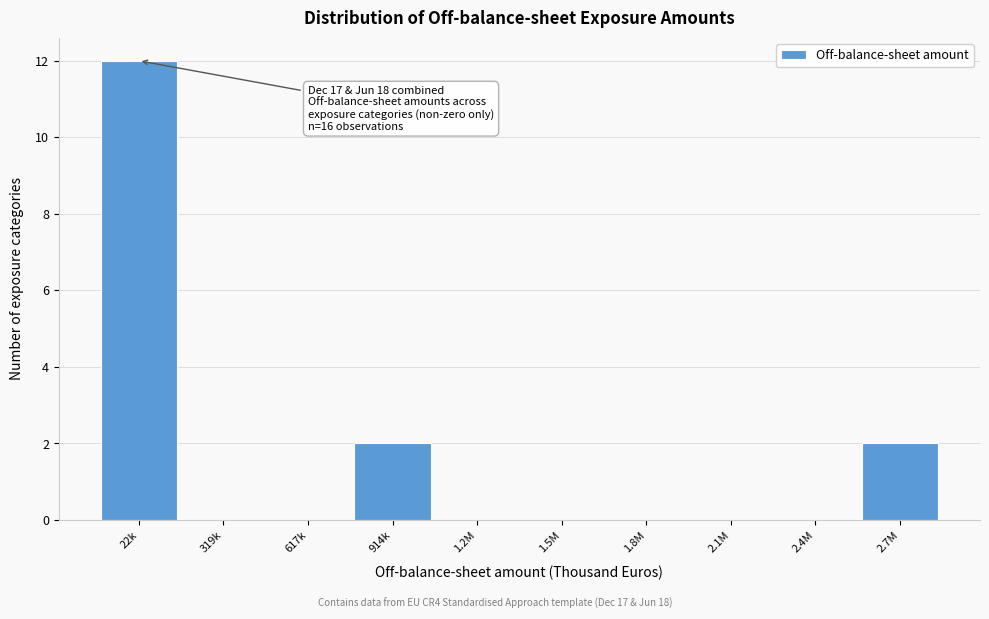

Reading left to right, extract all data points from this chart.

22k=12	319k=0	617k=0	914k=2	1.2M=0	1.5M=0	1.8M=0	2.1M=0	2.4M=0	2.7M=2